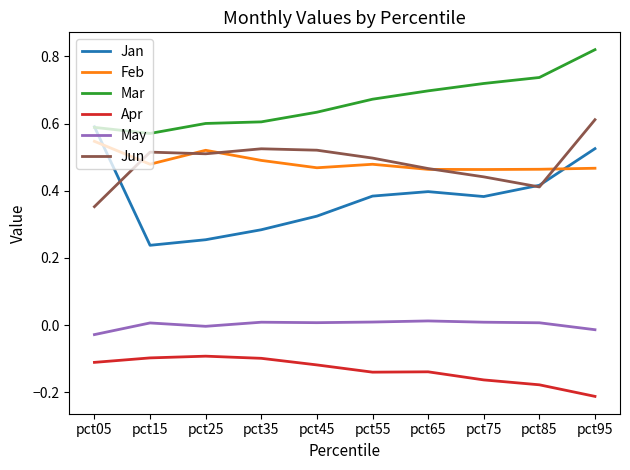

What are all the series names shown in the legend?

Jan, Feb, Mar, Apr, May, Jun